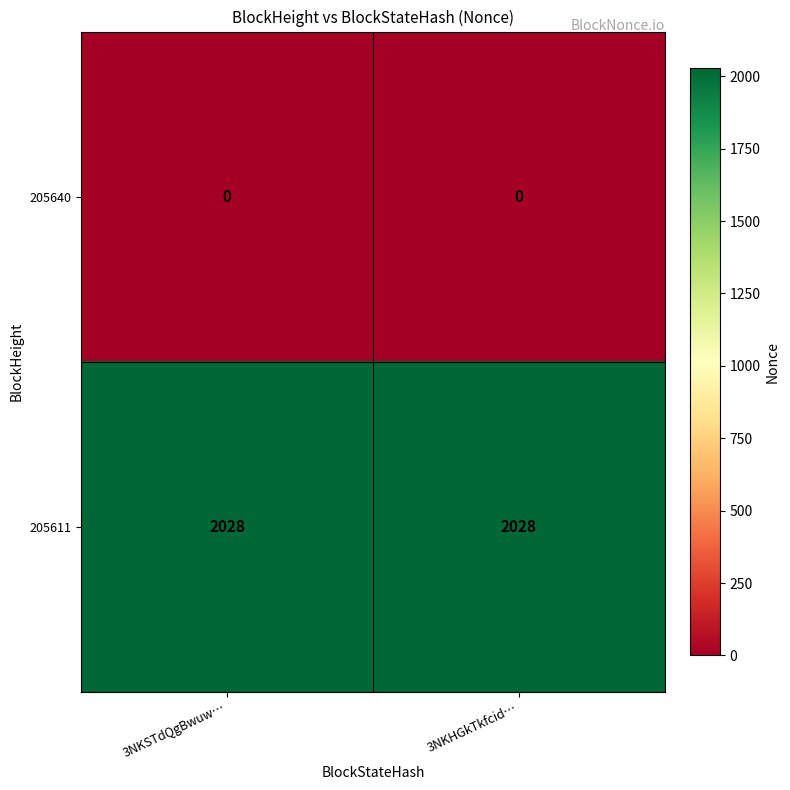

At 3NKSTdQgBwuw…, list the series in order from smallest to largest.

205640, 205611